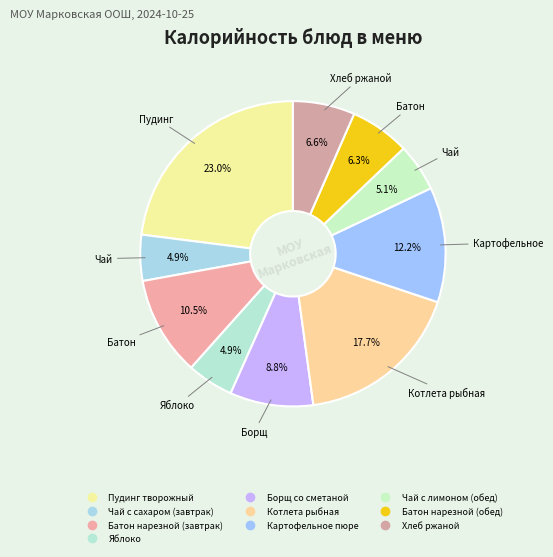

To the nearest percent, what is the average slice percentage?

10%